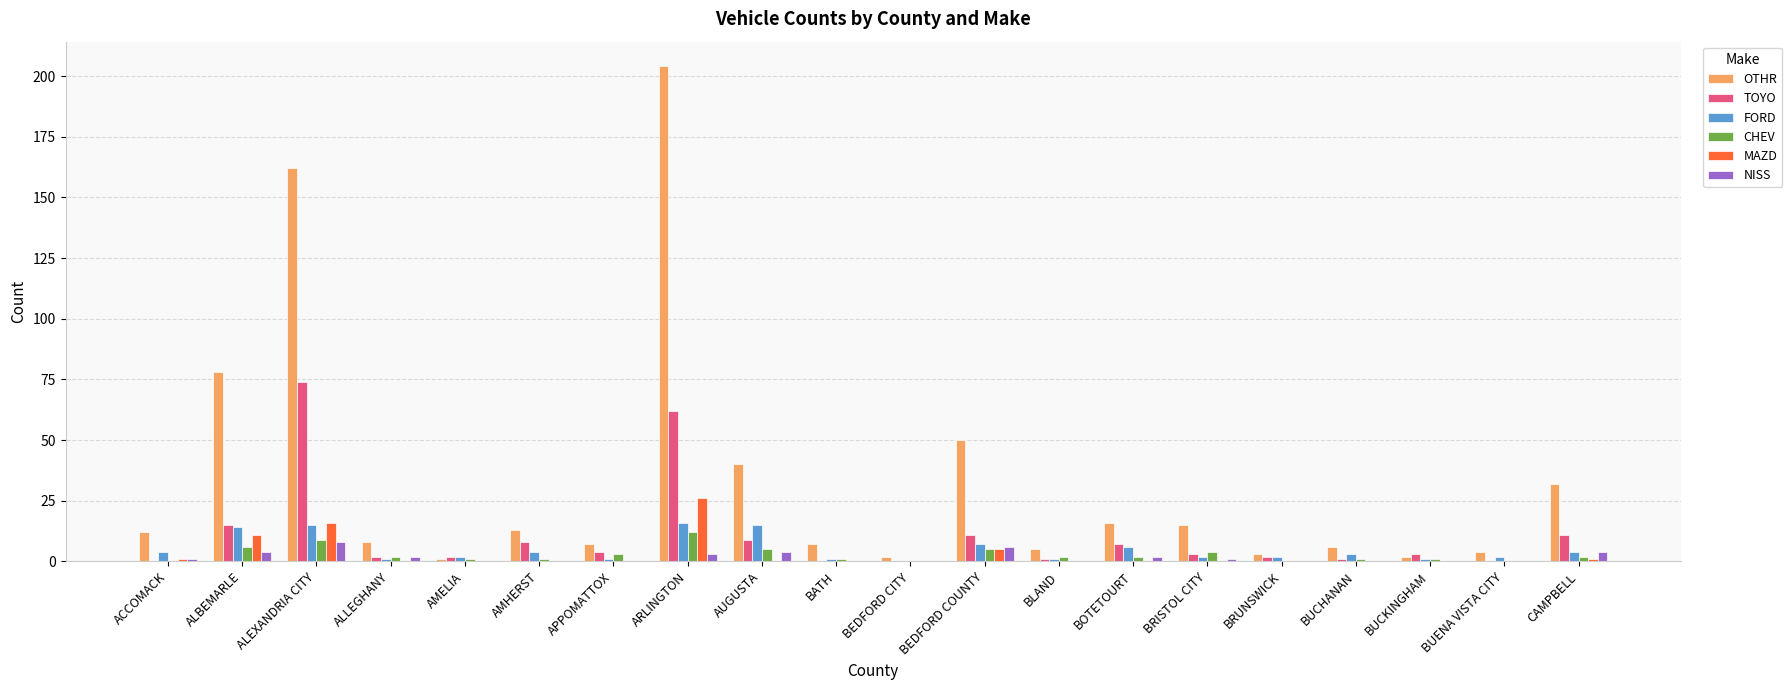

What is the spread (max minus min) of values at ALBEMARLE?

74